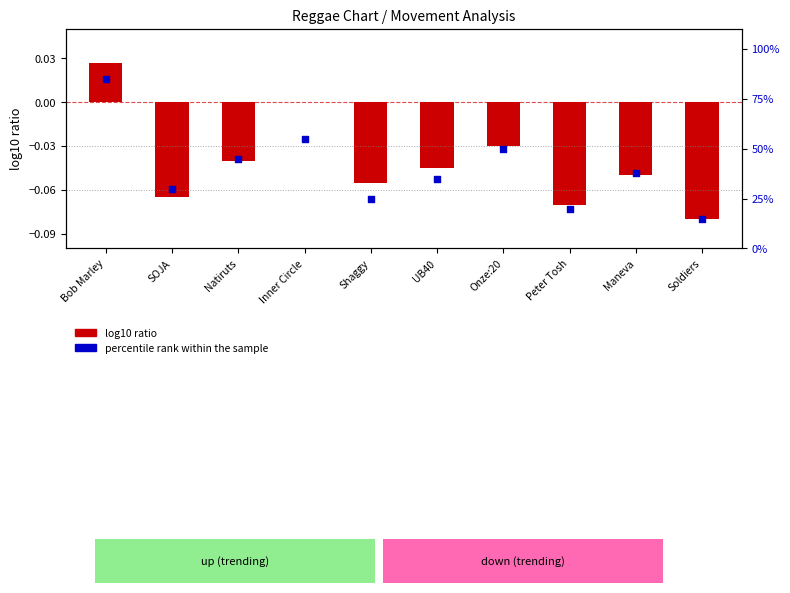

What is the change in value from Shaggy to Peter Tosh?

-5